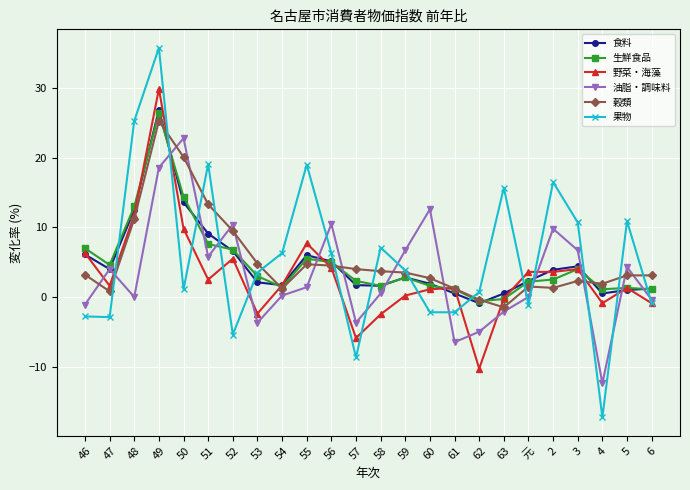

Is the value of 穀類 at 61 greater than the value of 食料 at 48?

No